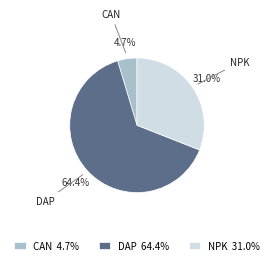

How many segments does this pie chart have?

3